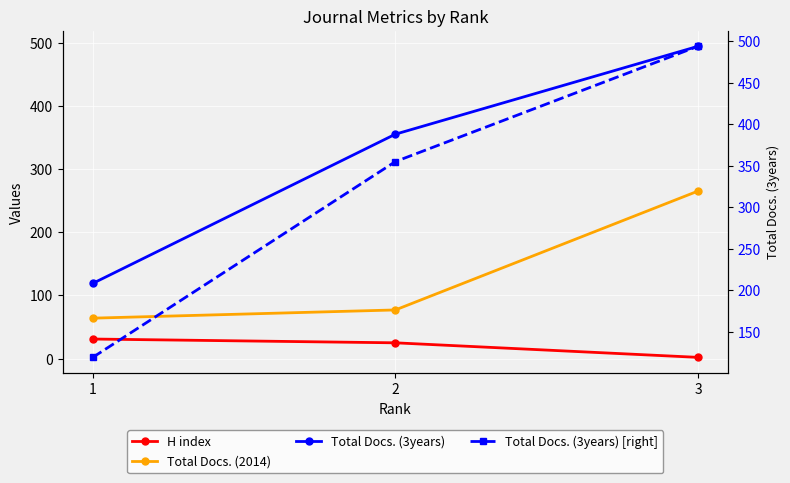

List the series in order of their peak value, highest first.

Total Docs. (3years), Total Docs. (3years) [right], Total Docs. (2014), H index